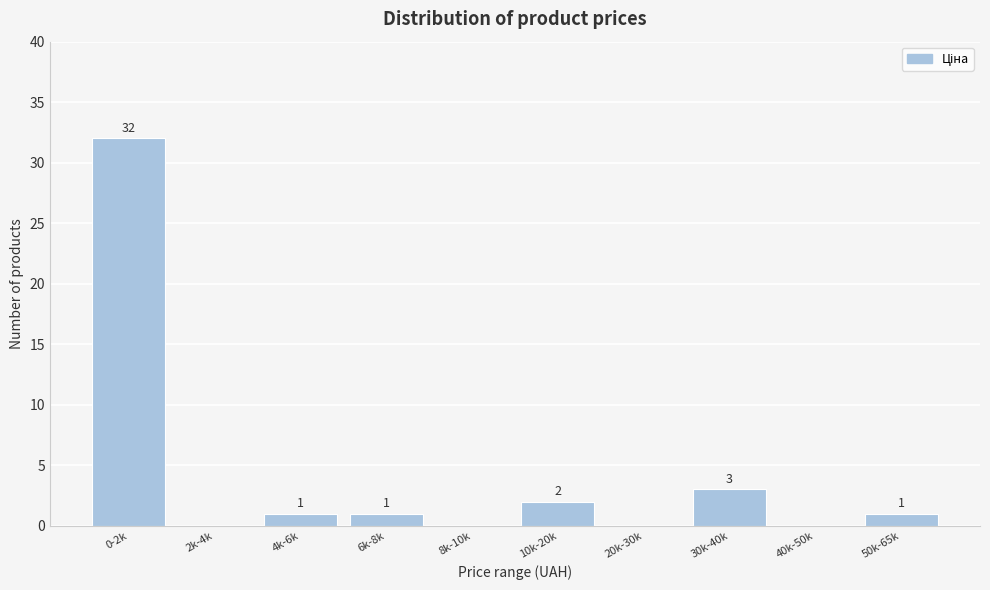

Reading right to left, transcribe all the data shown in this chart.

50k-65k=1	40k-50k=0	30k-40k=3	20k-30k=0	10k-20k=2	8k-10k=0	6k-8k=1	4k-6k=1	2k-4k=0	0-2k=32